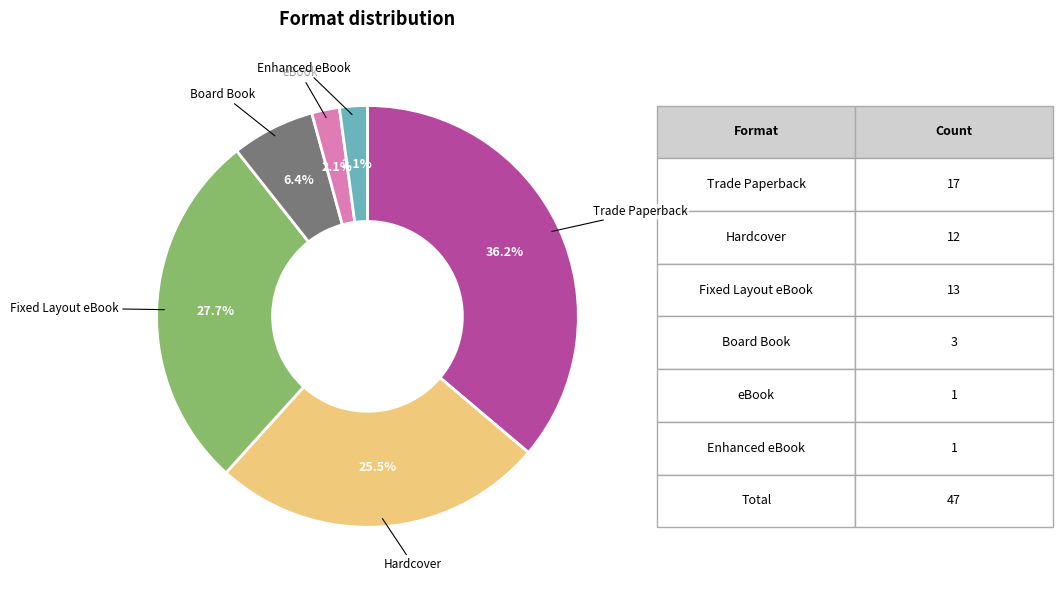

Does any single category account for the majority?

No